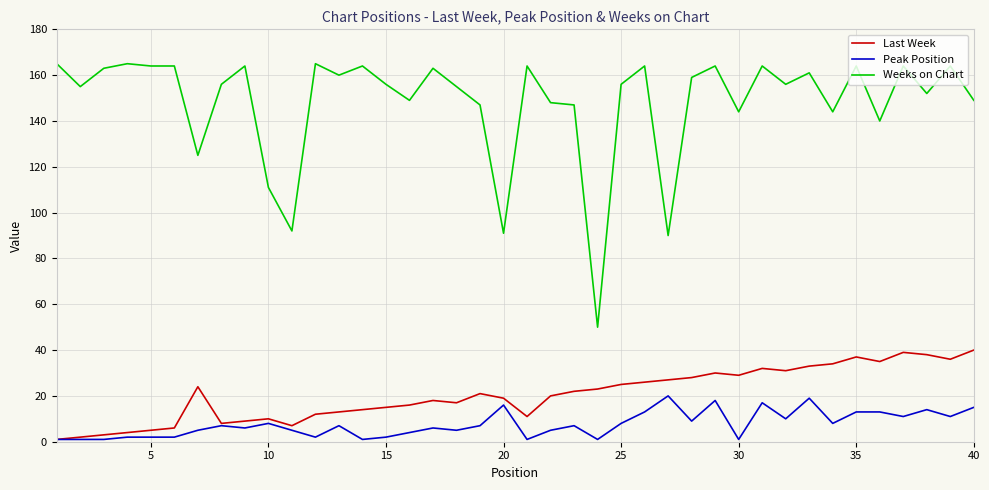

Which series has the widest spread of values?

Weeks on Chart